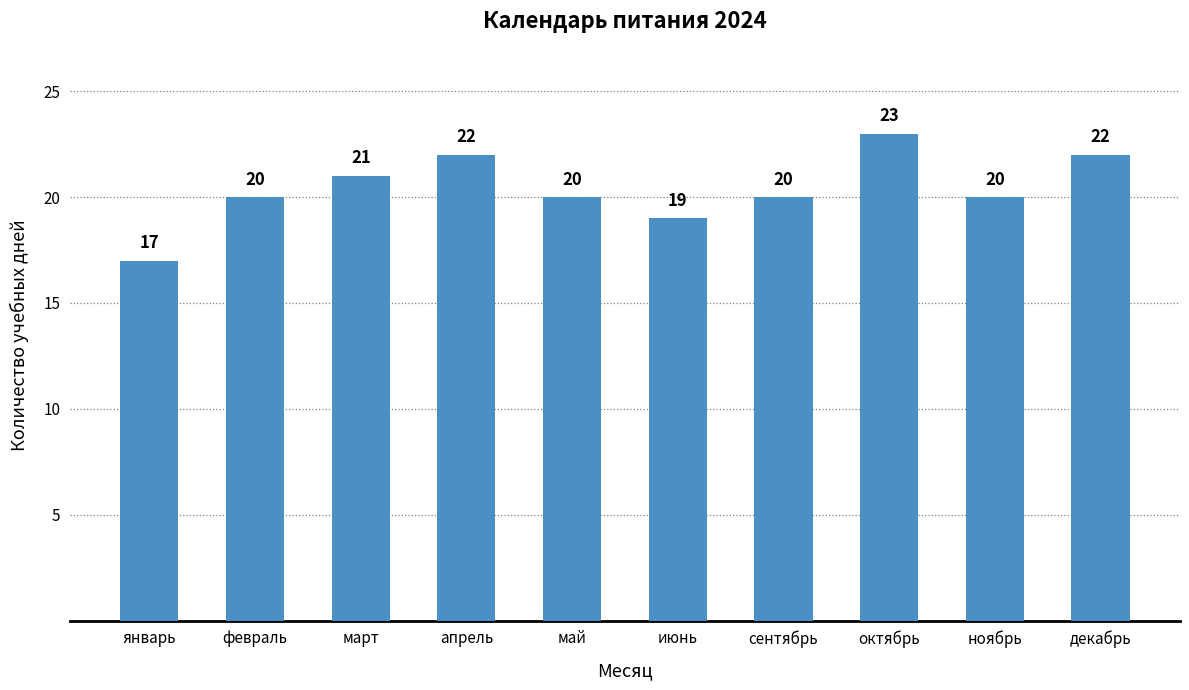

What position from the left is февраль?

2